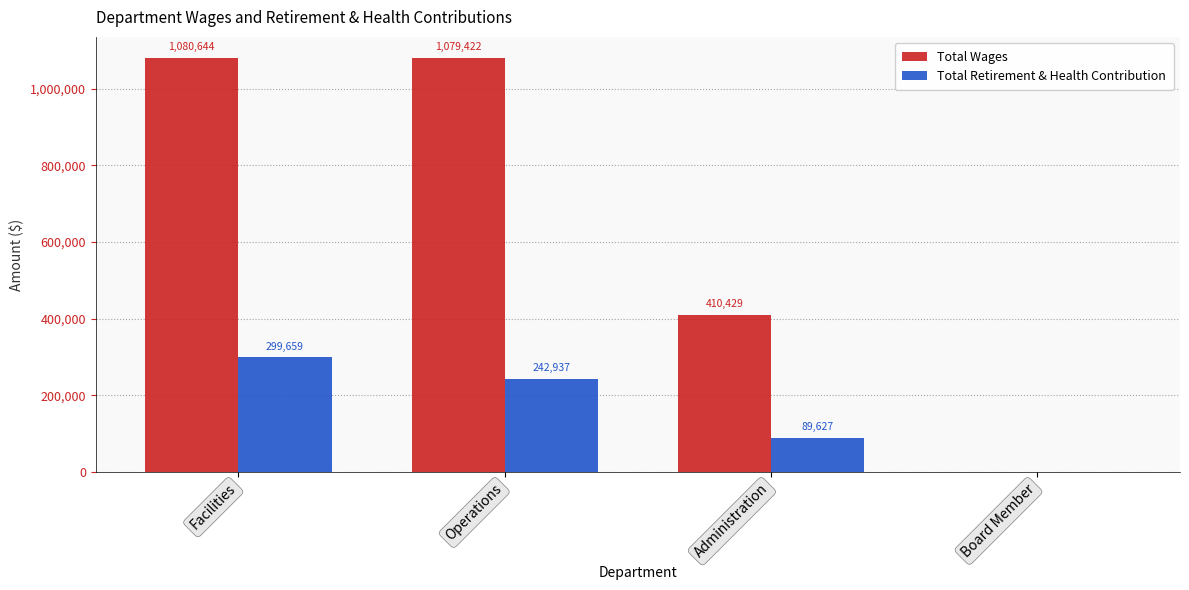

Reading right to left, what are all the values shown in this chart?

Total Wages: 0	410429	1079422	1080644
Total Retirement & Health Contribution: 0	89627	242937	299659